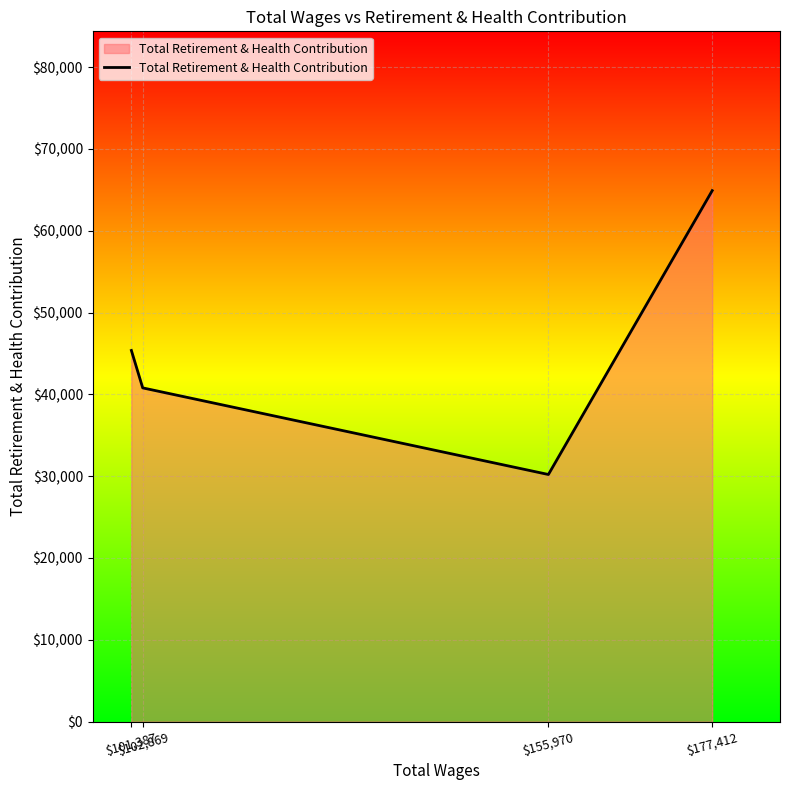

Which has a higher value, $102,869 or $155,970?

$102,869